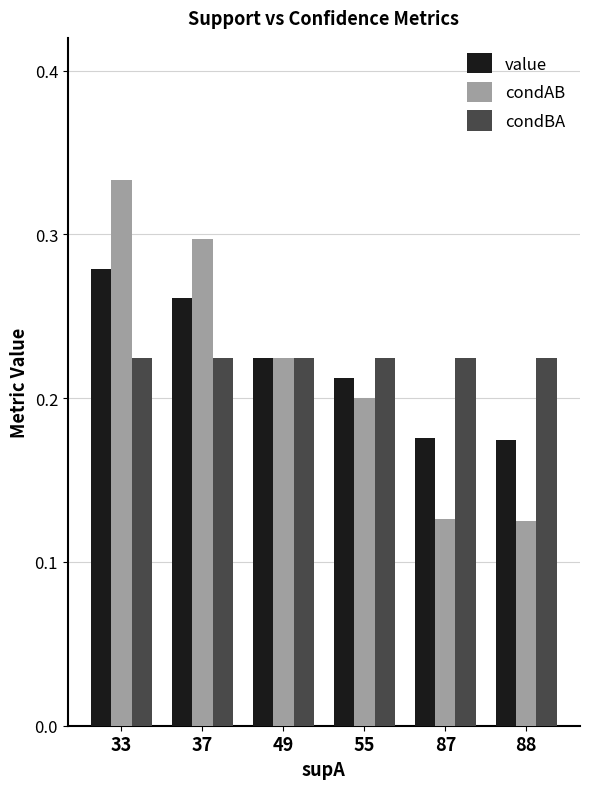

Is the value of value at 55 greater than the value of condBA at 33?

No